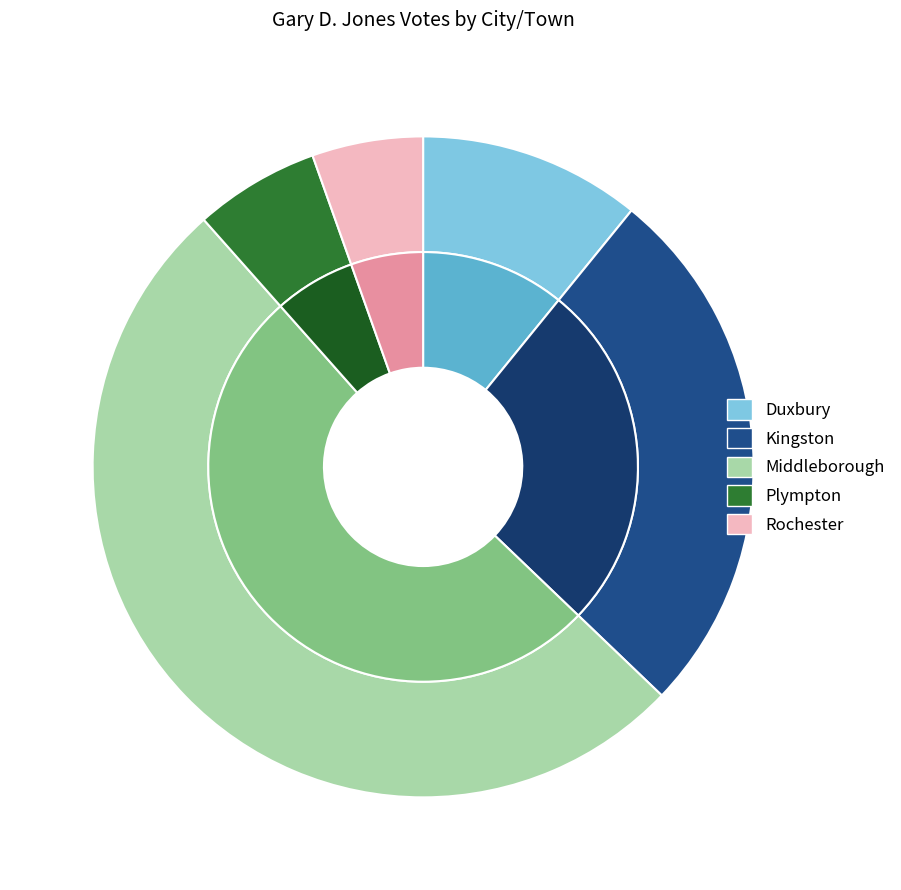

Which slice represents more than half of the pie?

Middleborough